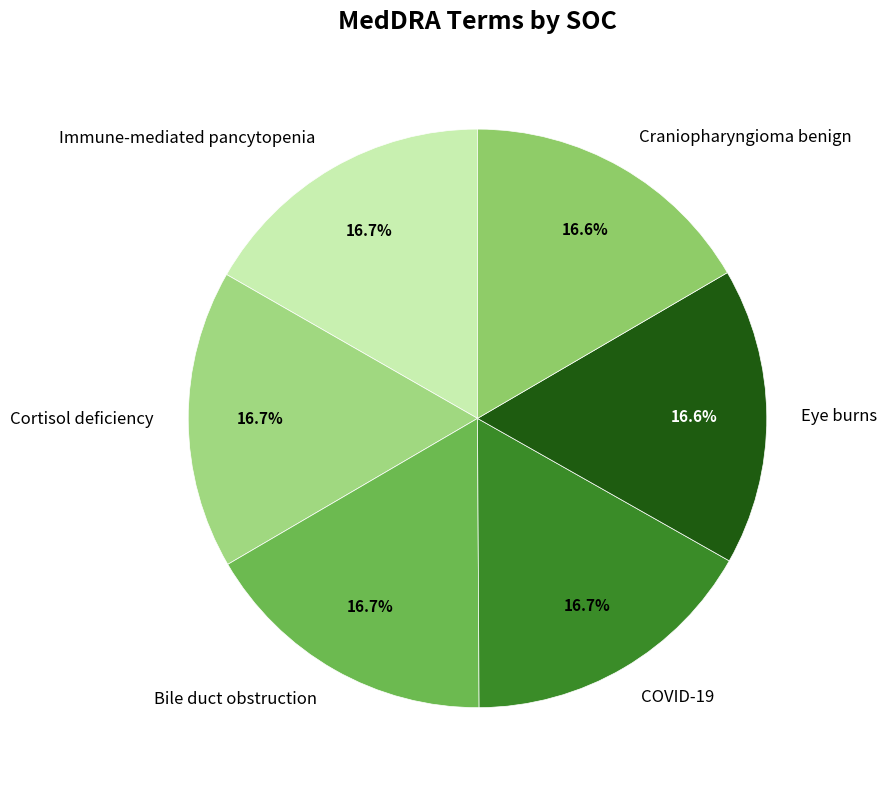

What is the ratio of the value at Cortisol deficiency to the value at COVID-19?

1.0